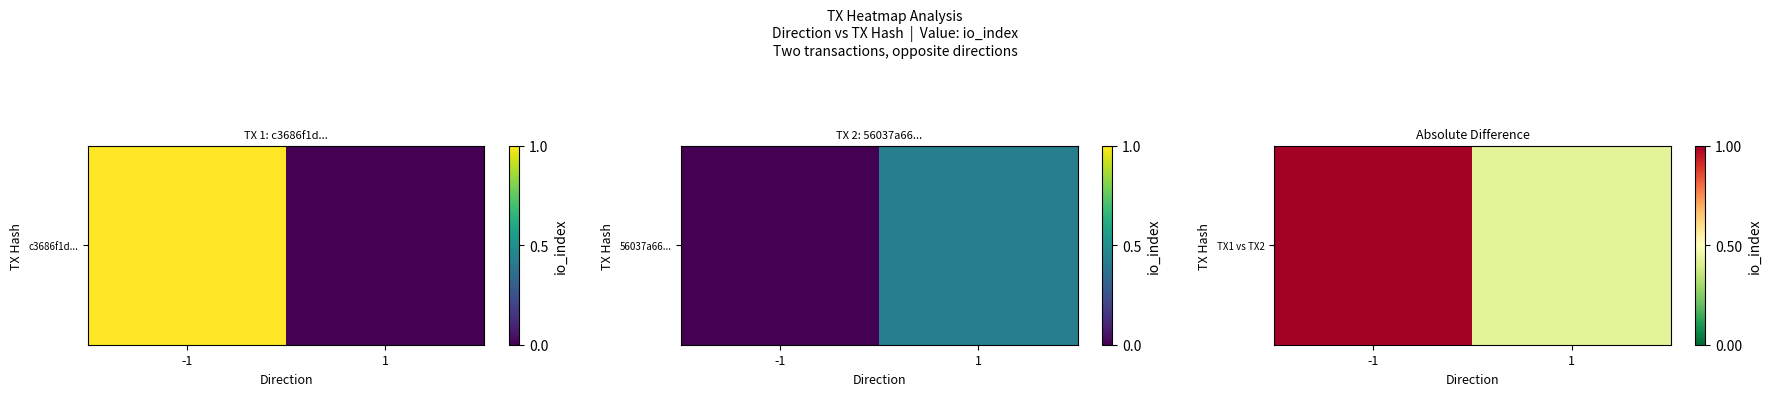

Approximately how many times larger is the value at 1 compared to -1?

0.4